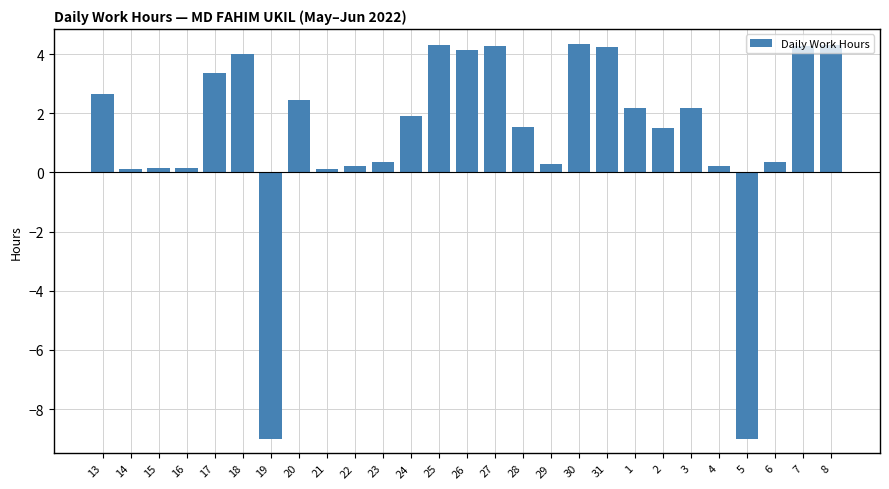

What is the change in value from 19 to 3?

+11.2